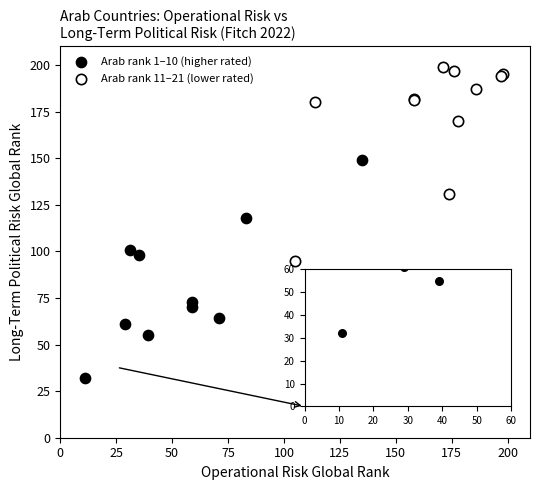

Which series contains the highest Y value?

Arab rank 11–21 (lower rated)